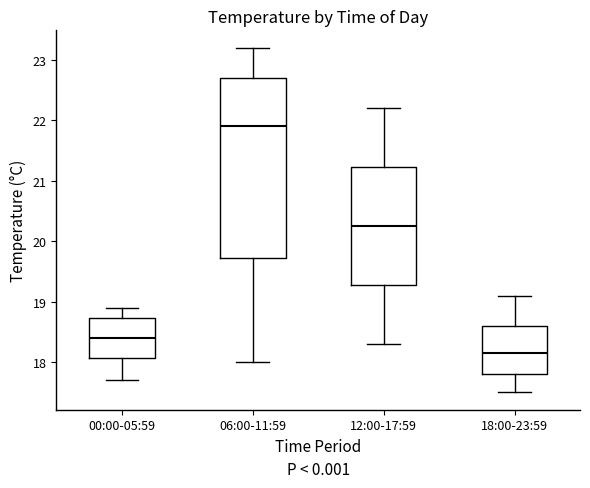

Where does the lower whisker of the box for 18:00-23:59 end on the y-axis? The values are not printed on the chart, so give them approximately, as read against the axis.

17.5